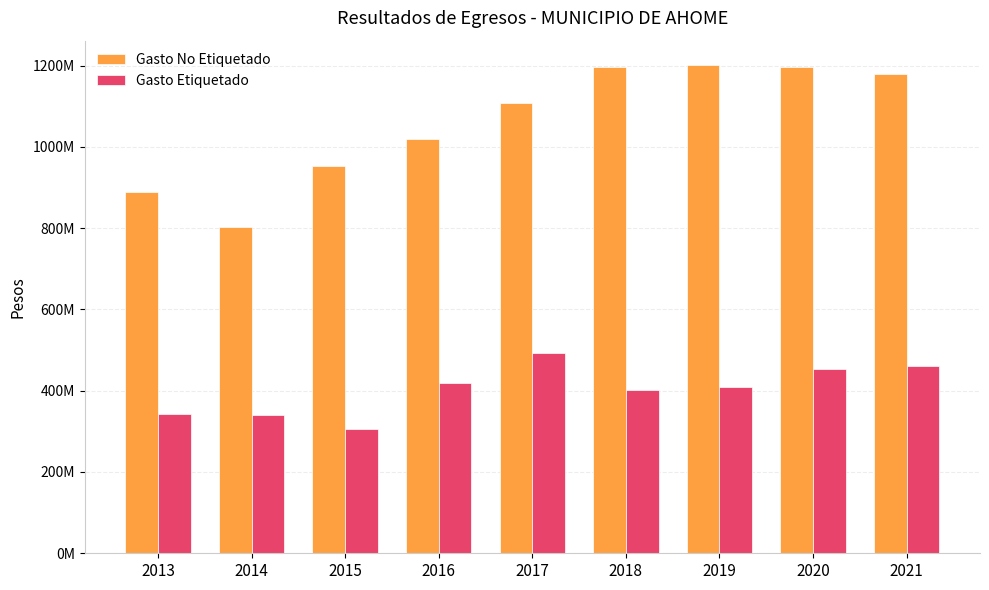

What are all the series names shown in the legend?

Gasto No Etiquetado, Gasto Etiquetado